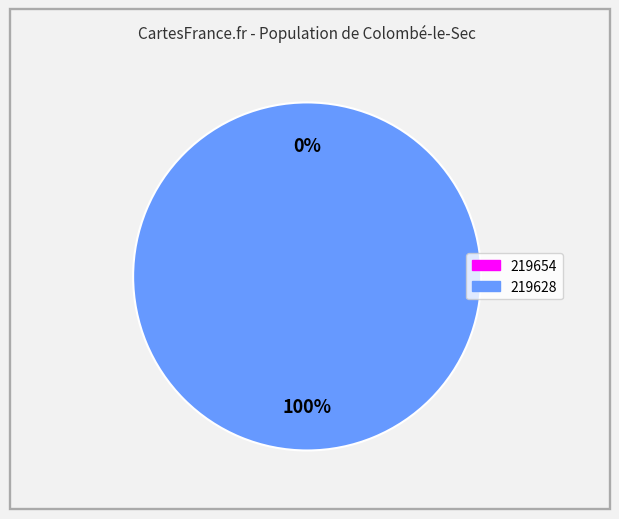

Does 219654 account for over 50% of the chart?

No